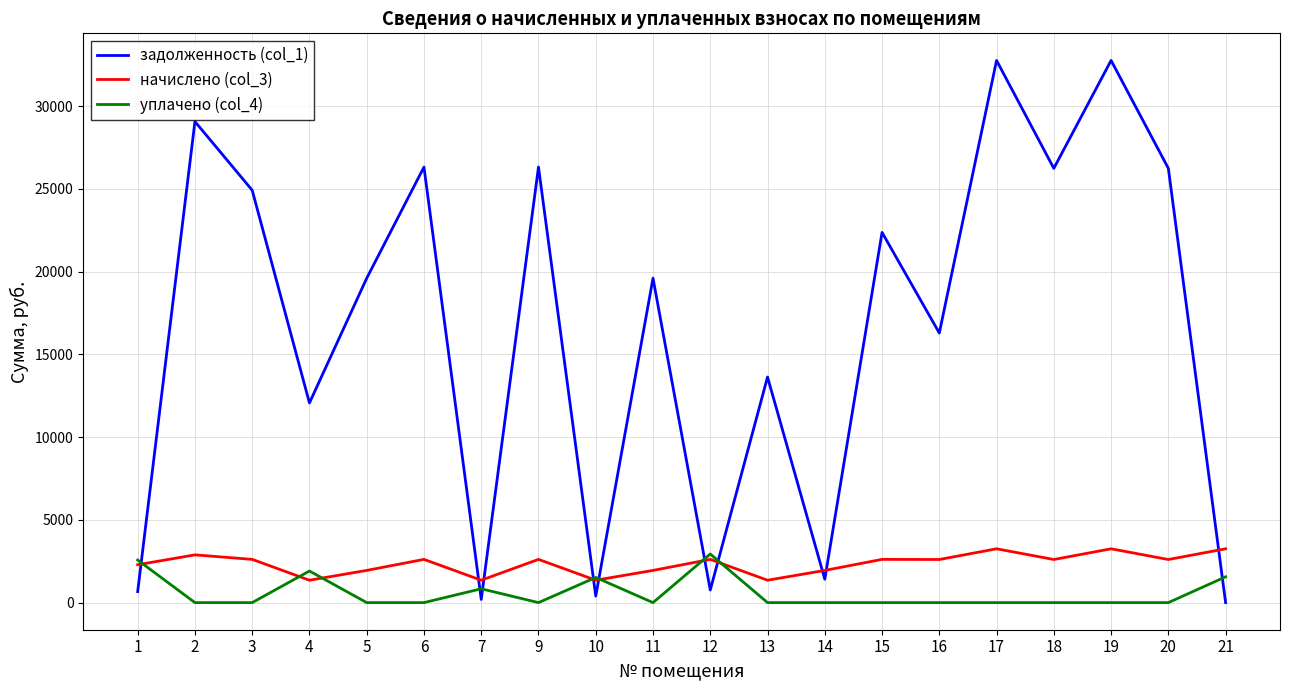

At how many categories does at least one series exceed 25619?

7